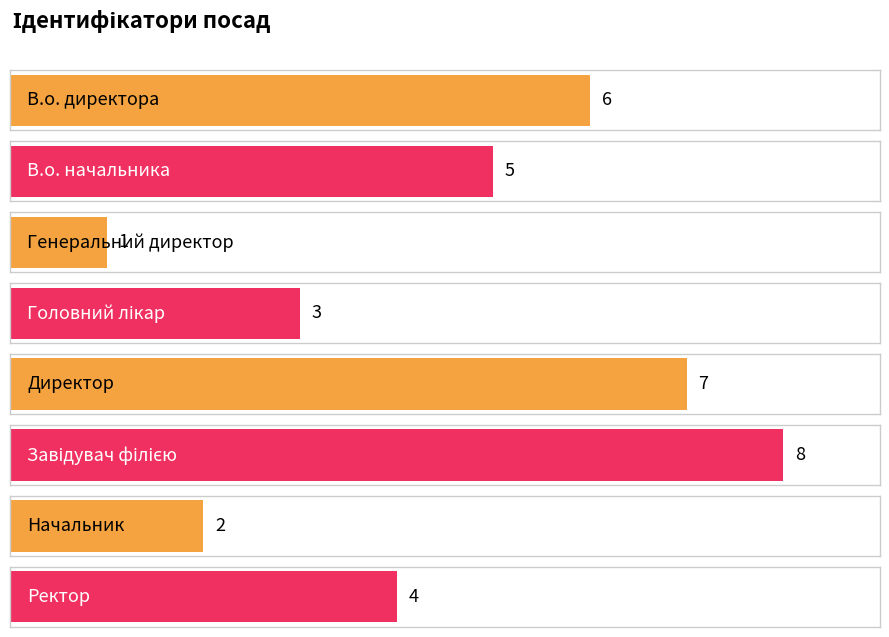

The chart shows a value of 4 at Ректор. True or false?

True